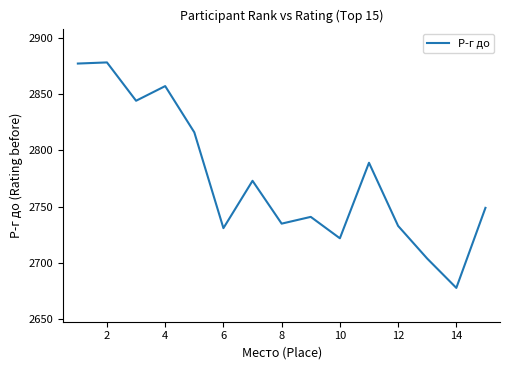

What is the smallest value displayed?

2678